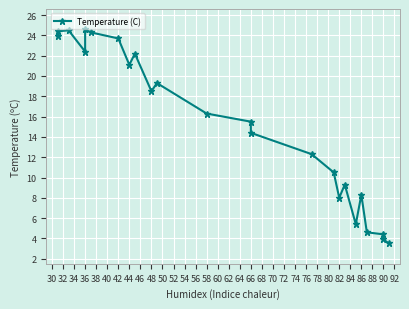

Is it true that the value at 38 is 38.1?

False